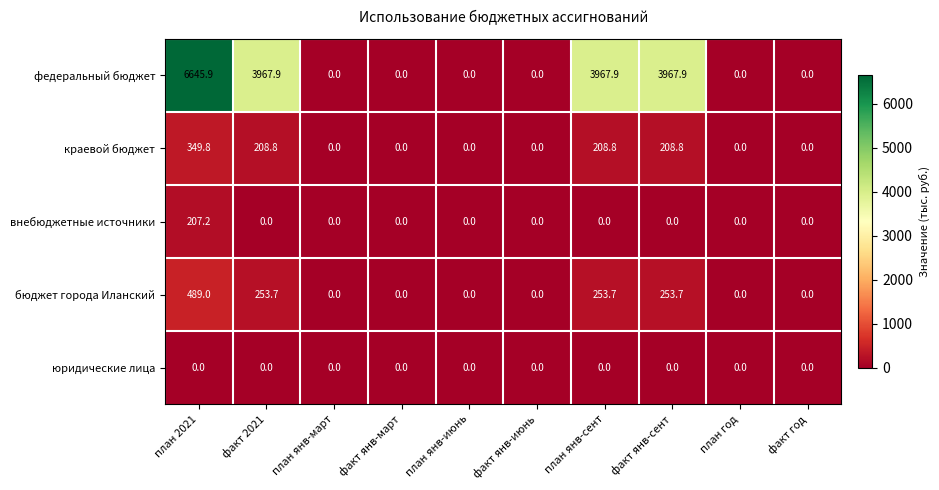

The value of бюджет города Иланский at факт янв-март is 272.5. True or false?

False